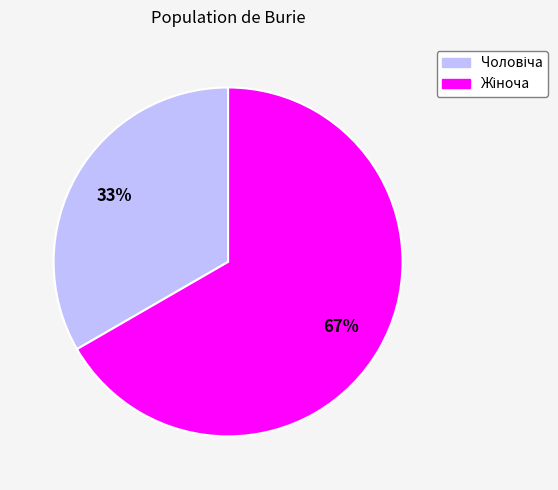

Is there a majority slice in this chart?

Yes